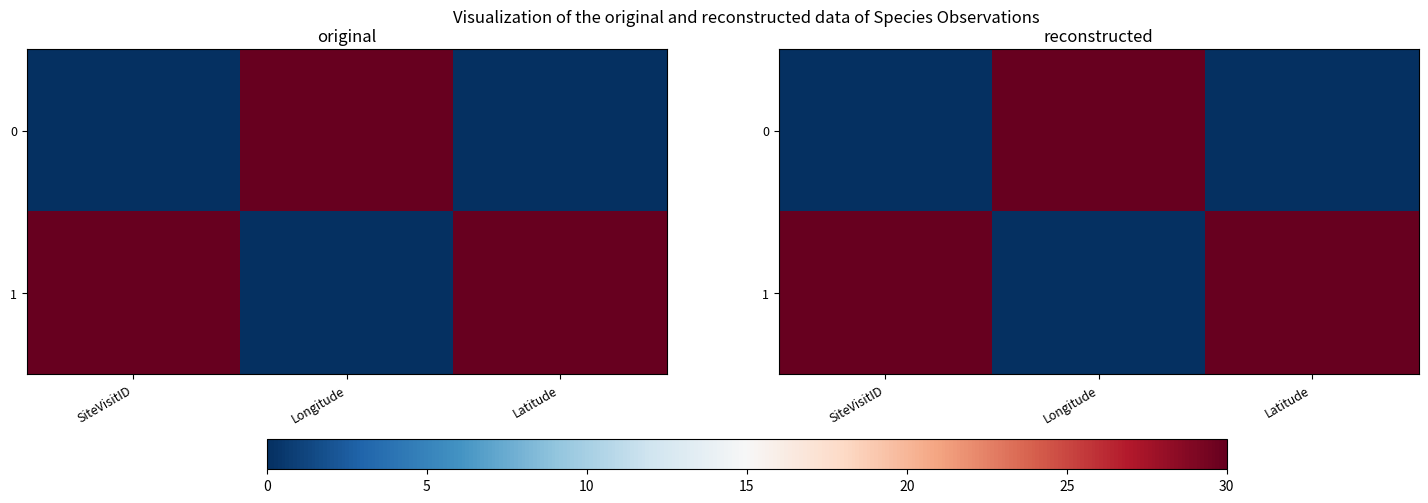

Count the number of categories in the chart.

3